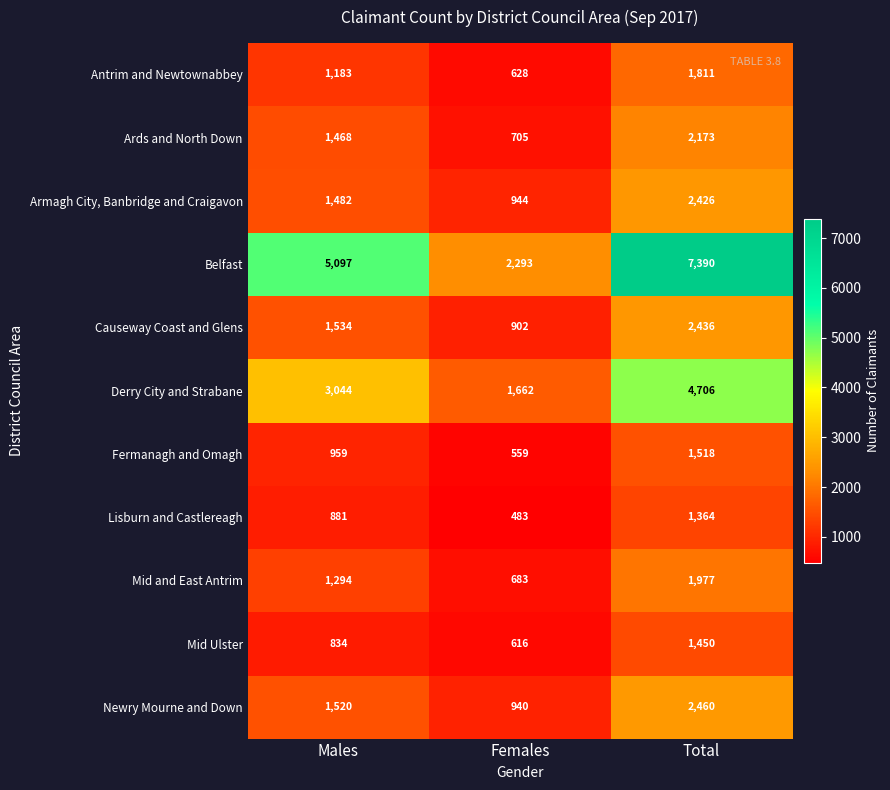

What is the total value across all series at Males?

19296